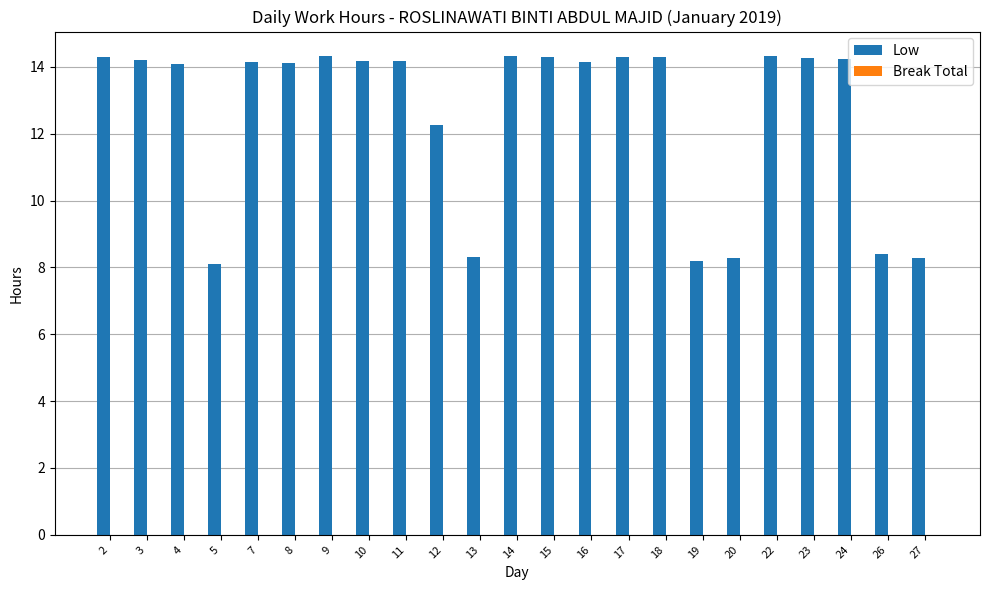

The value at 22 is 14.3. True or false?

True